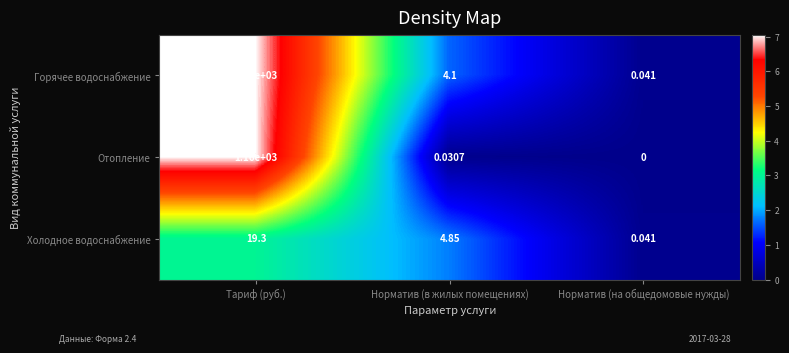

At which category does the chart reach its minimum across all series?

Норматив (на общедомовые нужды)